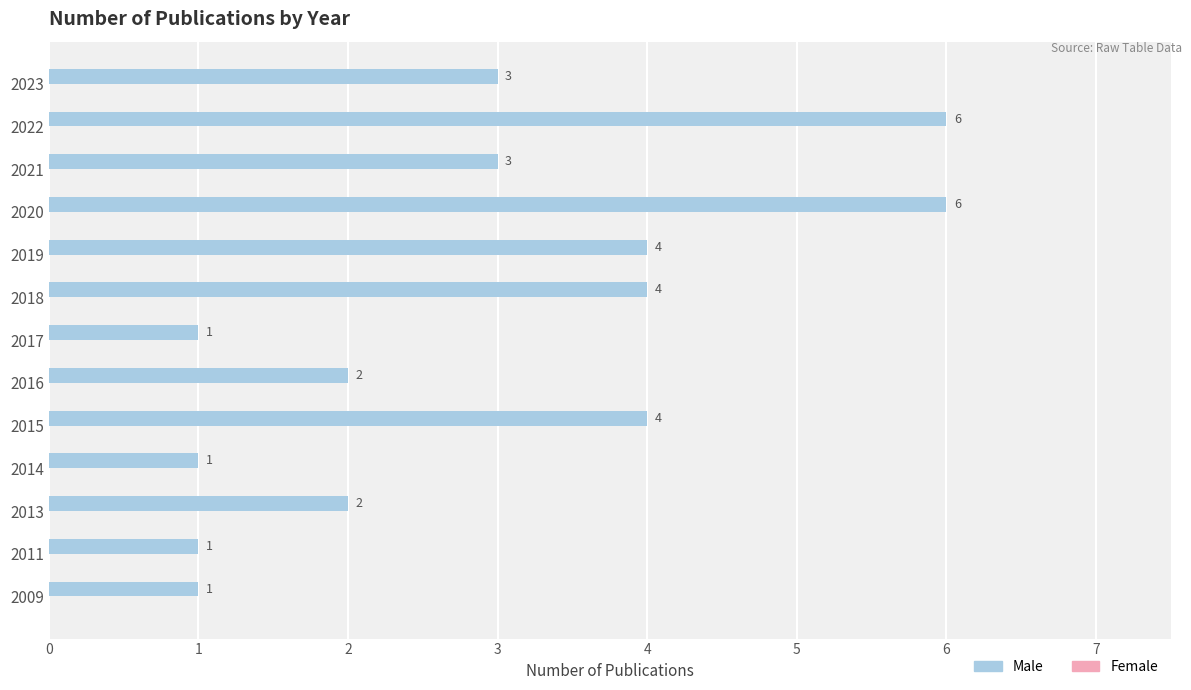

Which has a higher value, 2021 or 2016?

2021